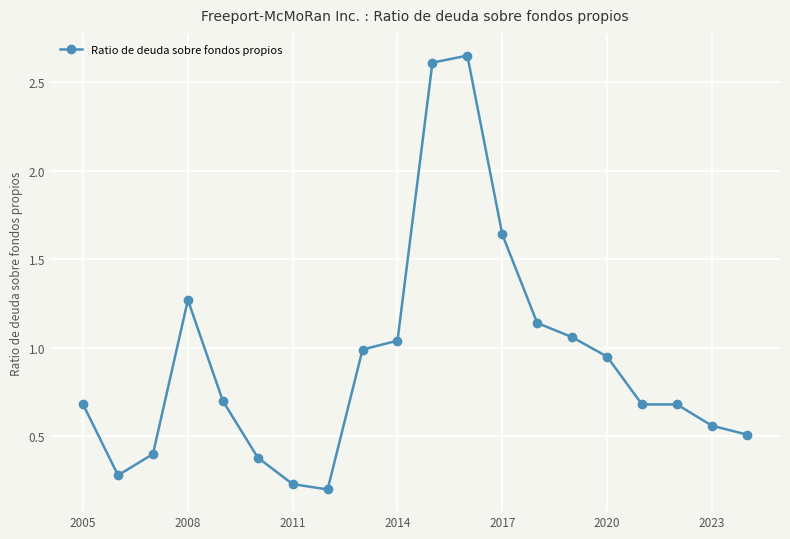

True or false: there are more than 1 points higher than both neighbors.

True